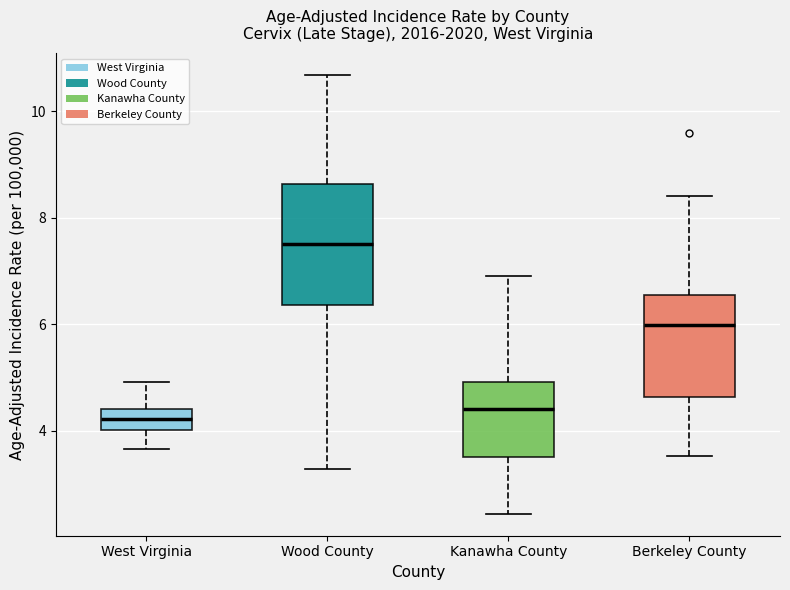

Reading left to right, transcribe this box plot: for each box, give where its median line is, the range the box spans, and where its two whiskers end, as read against the y-axis. The values are not printed on the chart, so give them approximately, as read against the axis.

West Virginia: median 4.2, box 4.0 to 4.4, whiskers 3.6 to 5.0
Wood County: median 7.4, box 6.4 to 8.6, whiskers 3.2 to 10.6
Kanawha County: median 4.4, box 3.4 to 5.0, whiskers 2.4 to 7.0
Berkeley County: median 6.0, box 4.6 to 6.6, whiskers 3.6 to 8.4